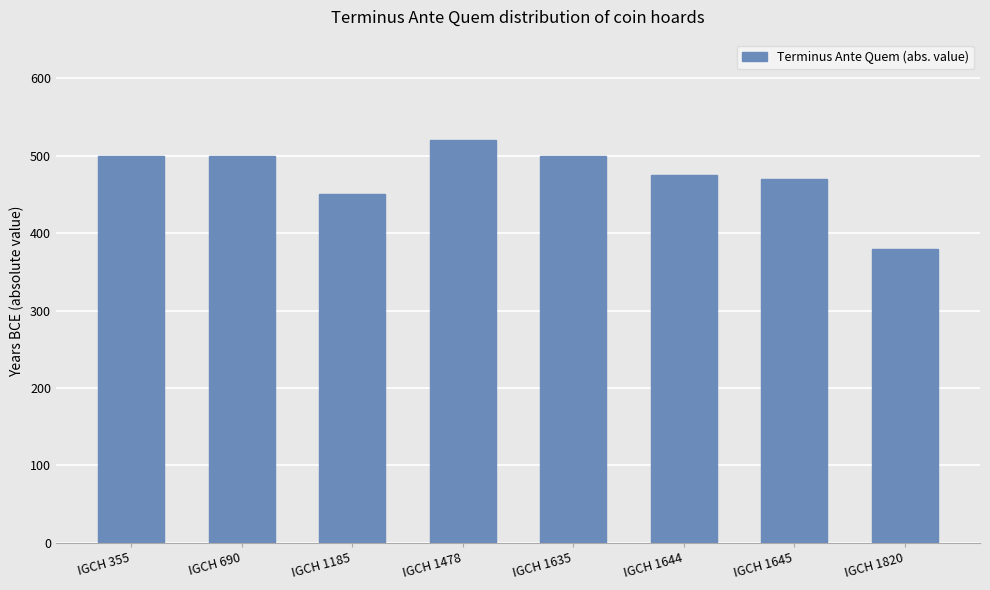

What is the greatest value displayed?

520